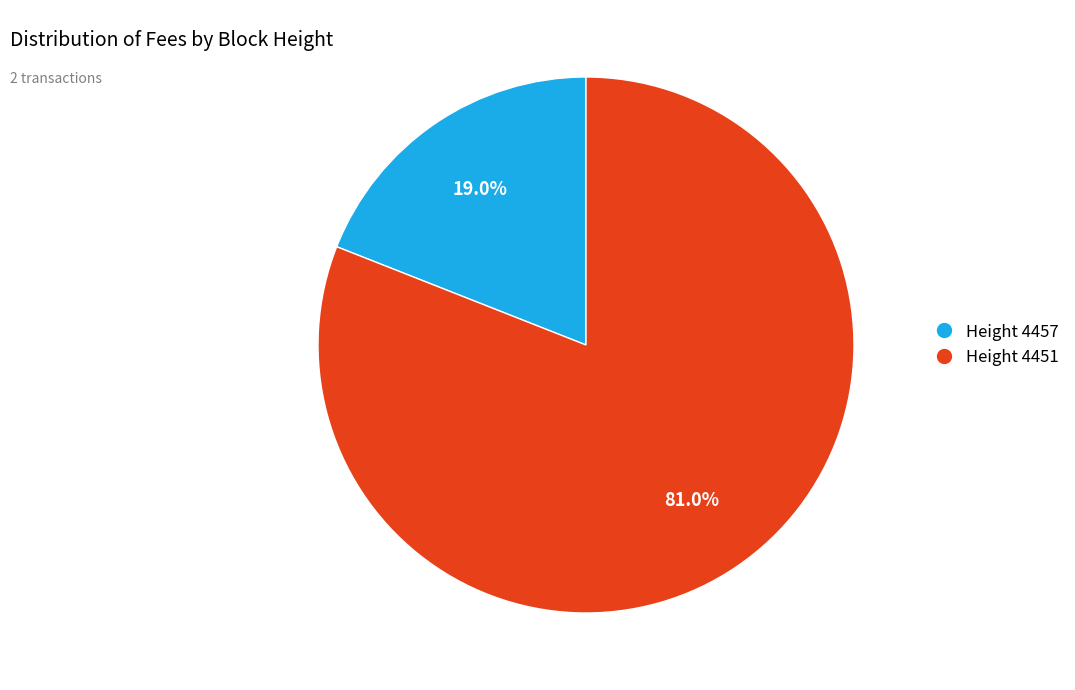

How many slices are in this pie chart?

2